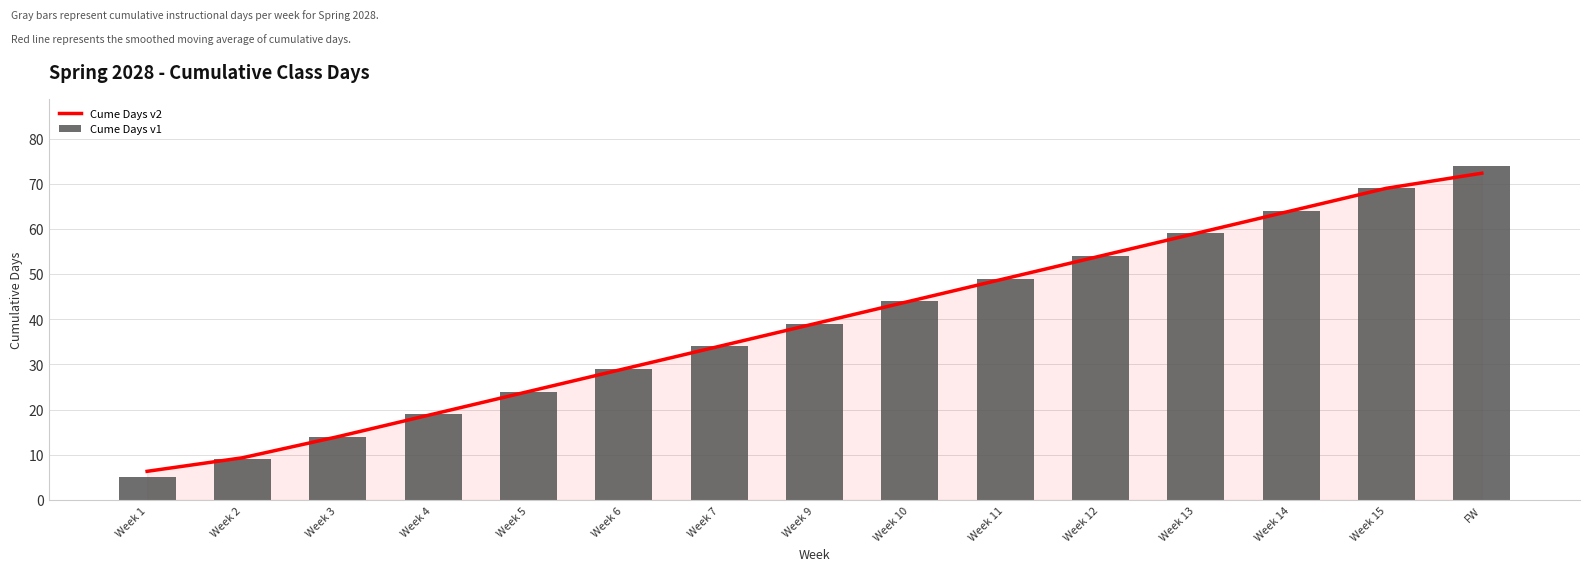

Which series has the largest total across all categories?

Cume Days v2